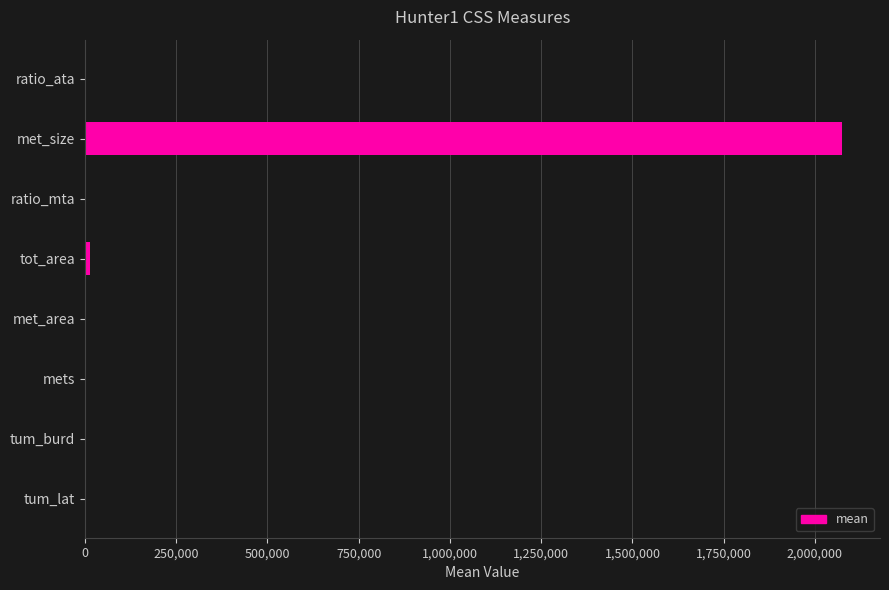

At which category does the chart reach its peak across all series?

met_size